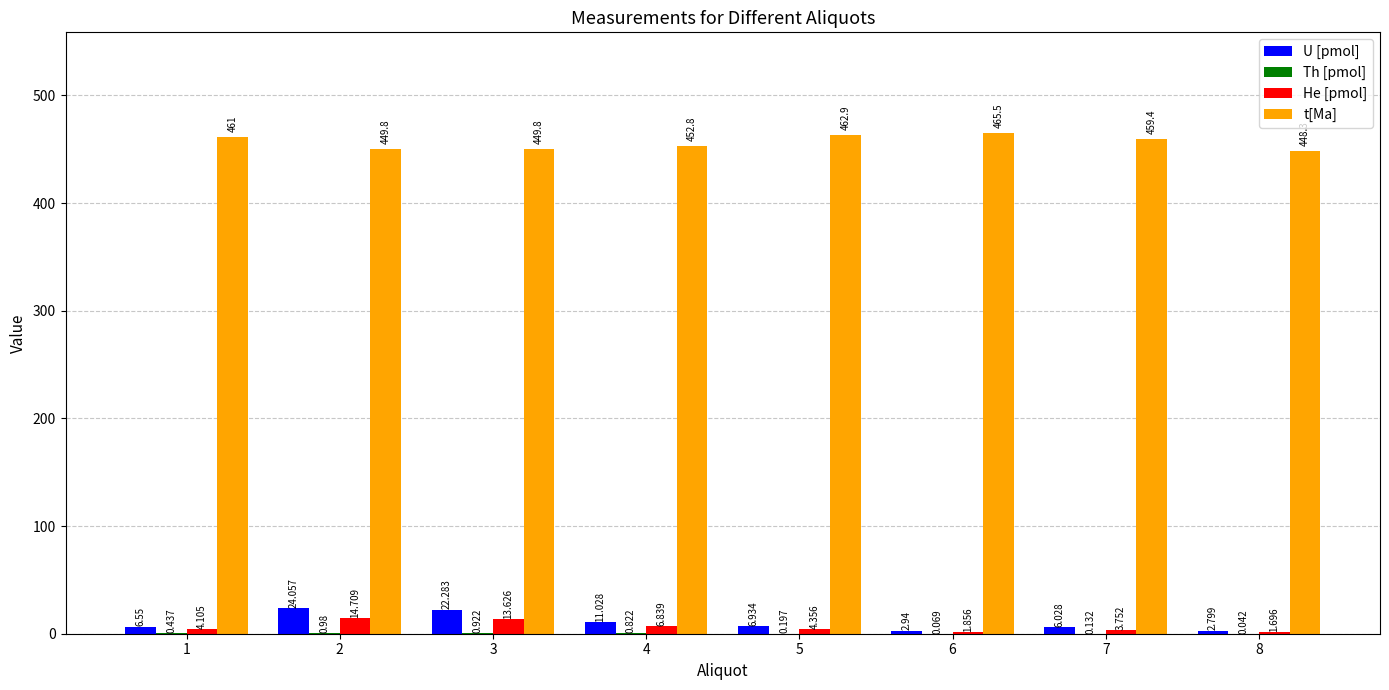

Is the value of U [pmol] at 3 greater than the value of t[Ma] at 8?

No